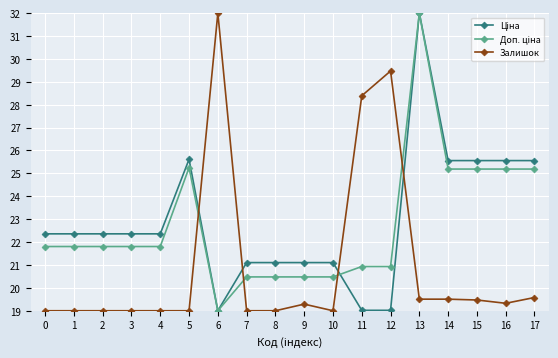

True or false: Залишок has more than 0 points higher than both neighbors.

True